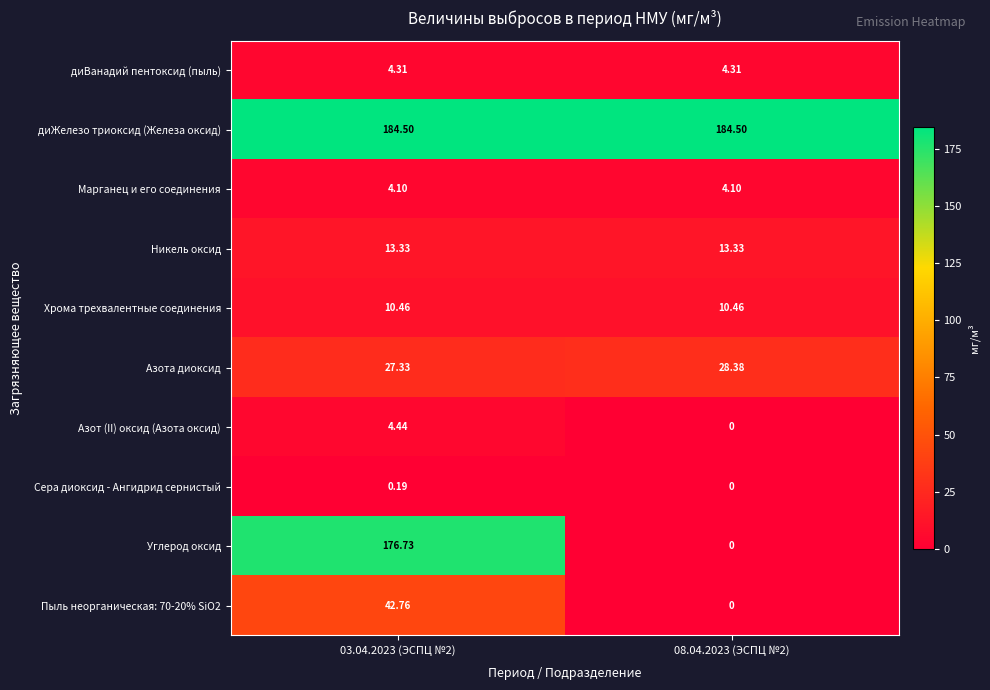

At how many categories does at least one series exceed 35?

2